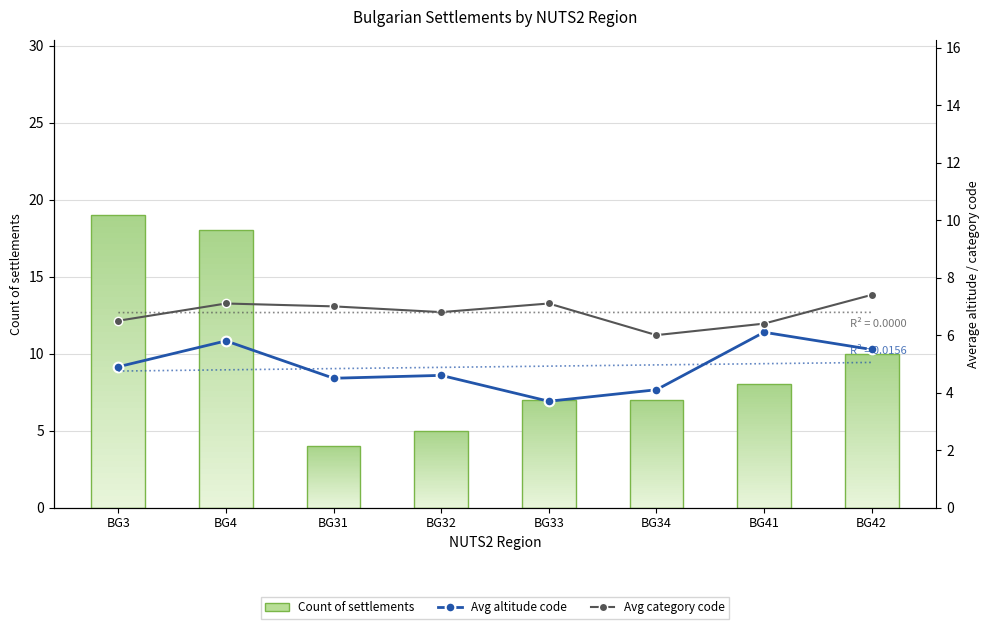

Is the value of Linear (Avg altitude) at BG31 greater than the value of Count of settlements at BG33?

No